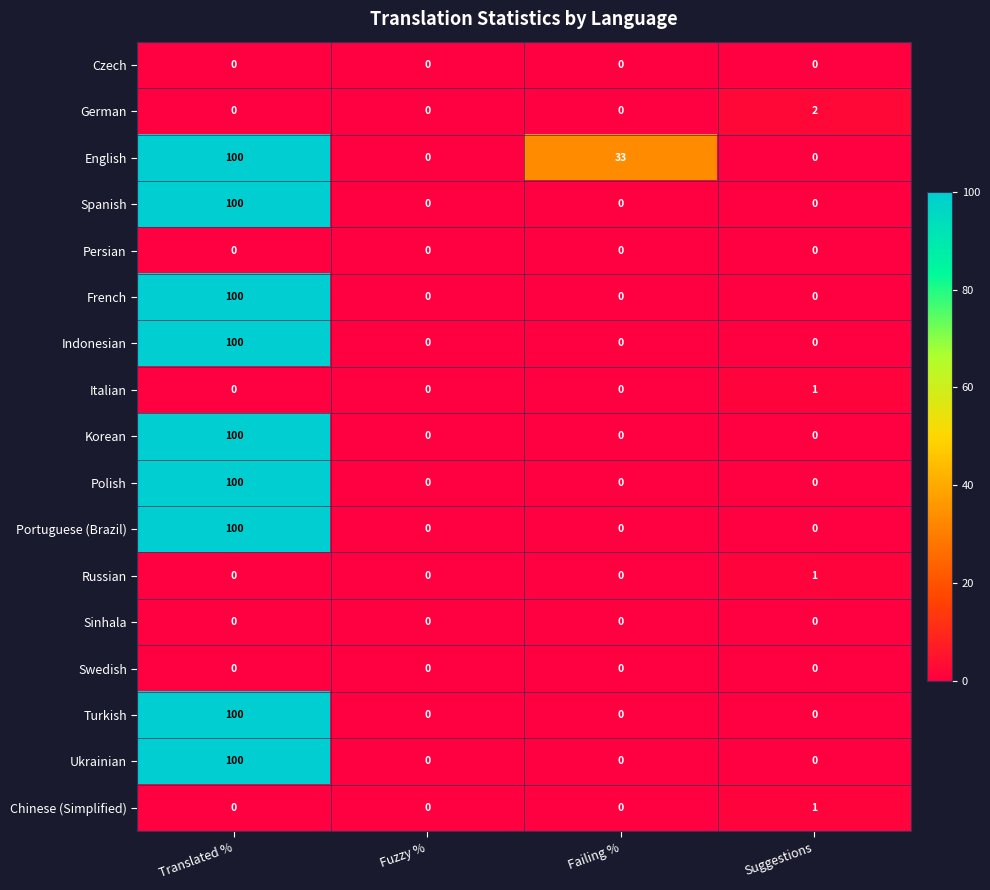

What is the greatest value displayed?

100